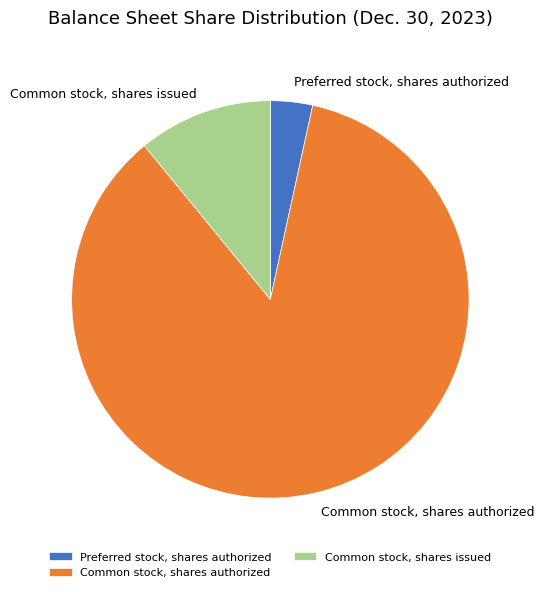

The Common stock, shares issued slice represents 2% of the pie. True or false?

False